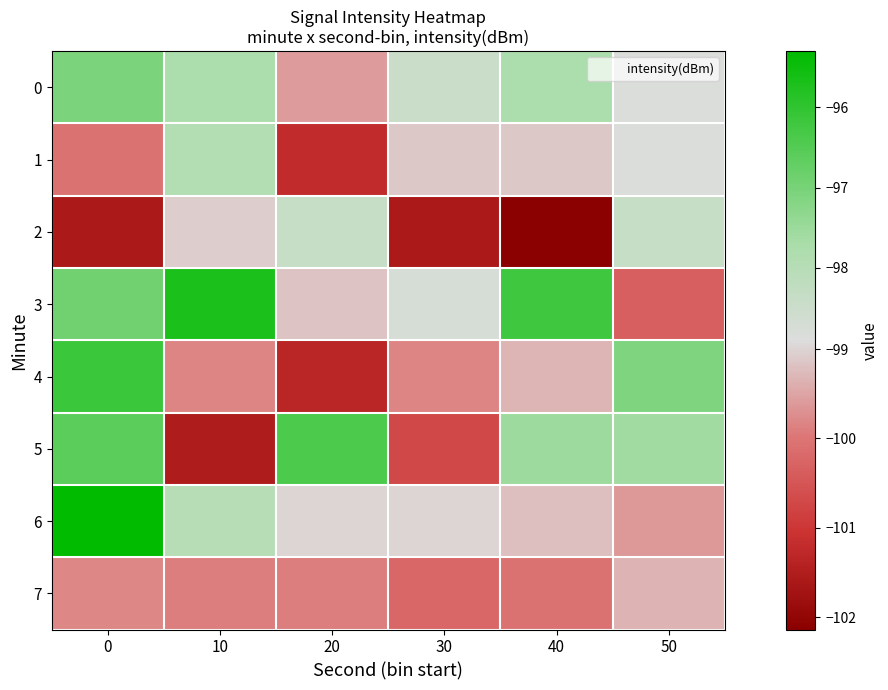

What is the difference between the highest and lowest values at 30?

3.2